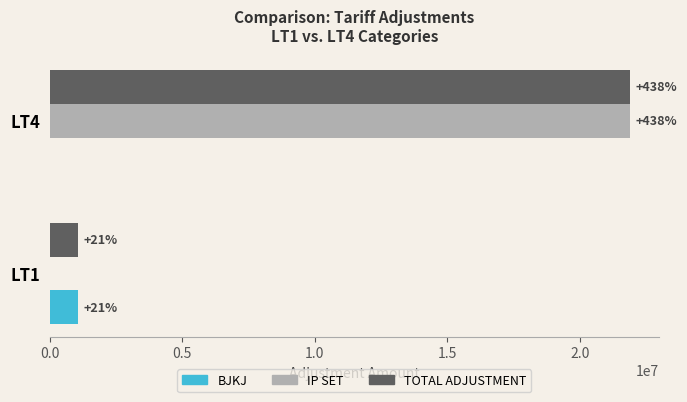

What are all the series names shown in the legend?

BJKJ, IP SET, TOTAL ADJUSTMENT